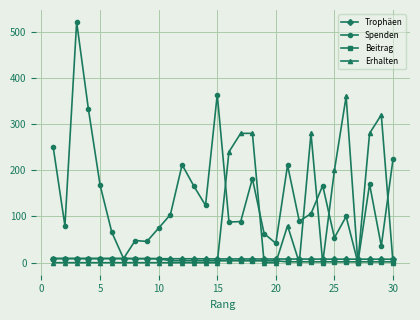

What is the value of the Spenden point at the 10th from the left?

75.0